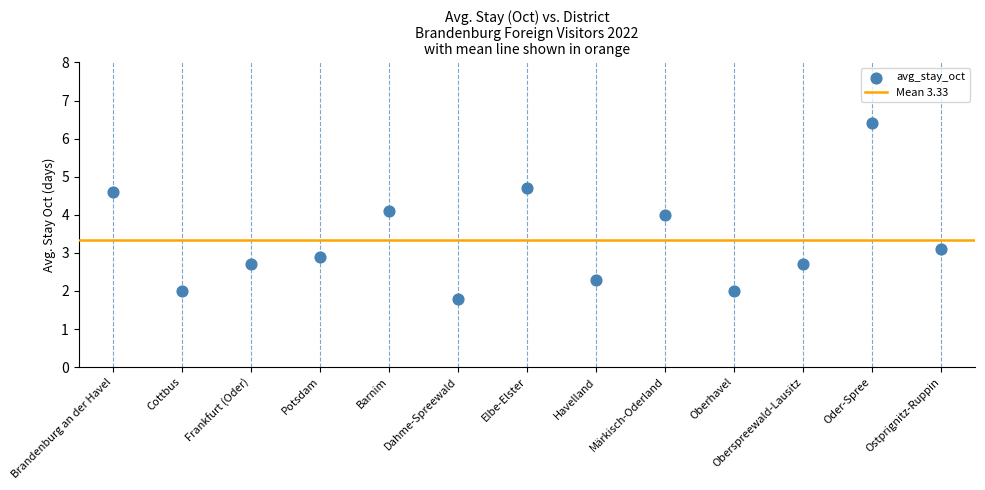

What is the range of Y values (max minus min)?

4.6